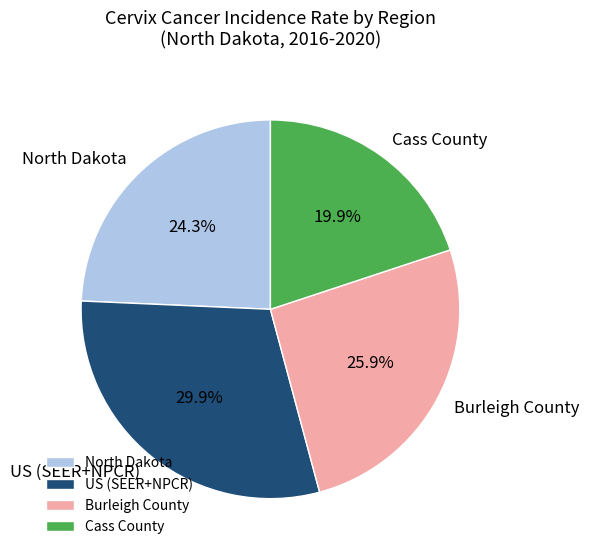

How many segments does this pie chart have?

4